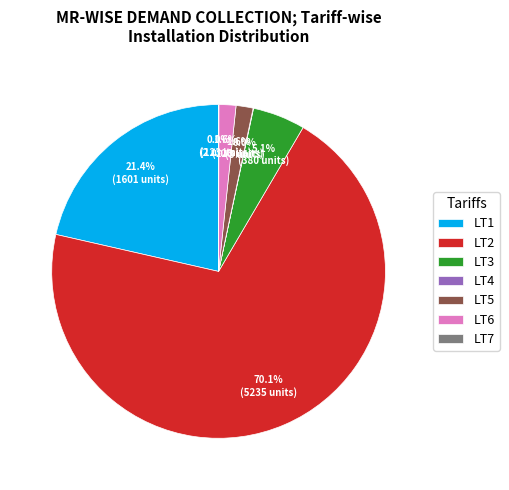

Which has a higher value, LT5 or LT2?

LT2